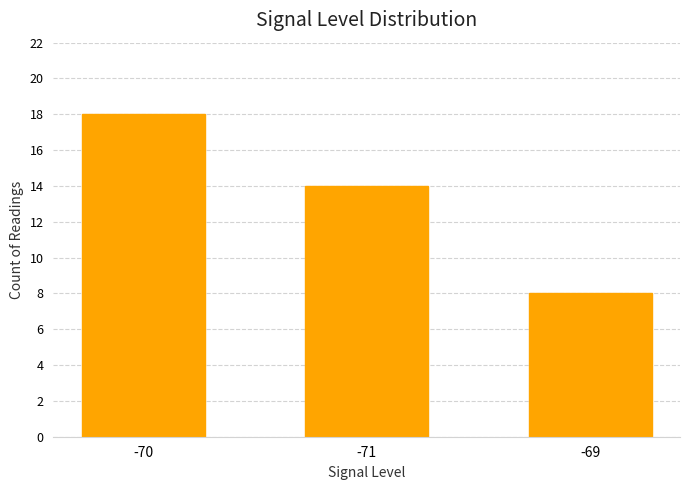

The value at -69 is 14. True or false?

False